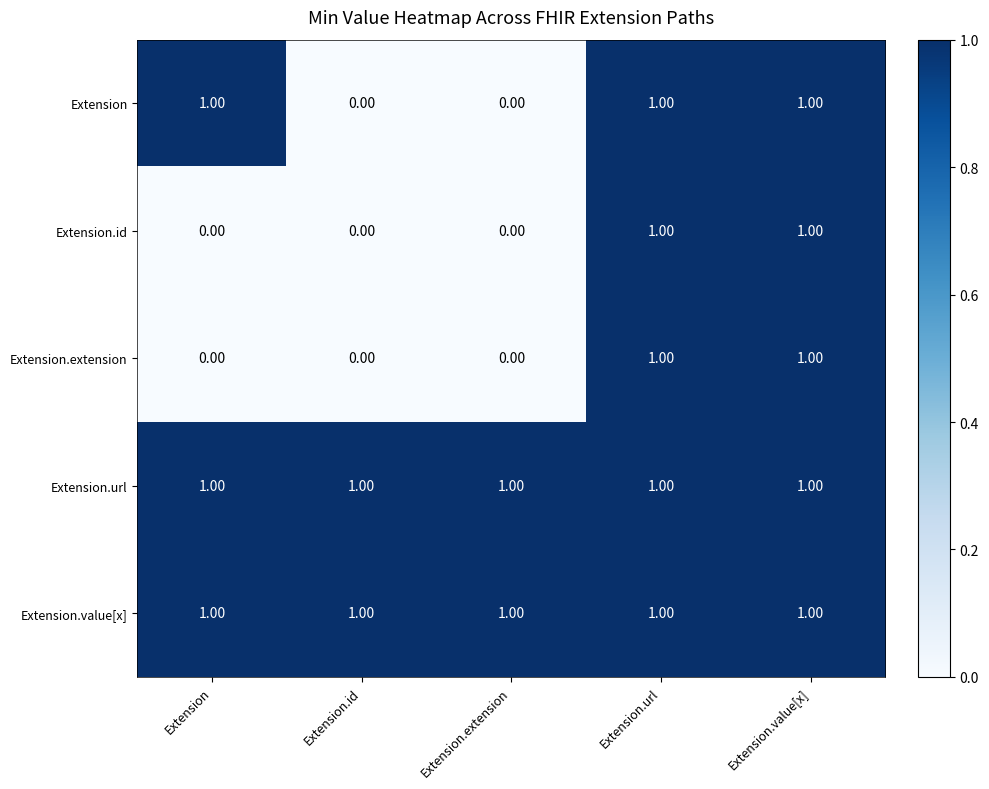

Count the number of data series in this chart.

5